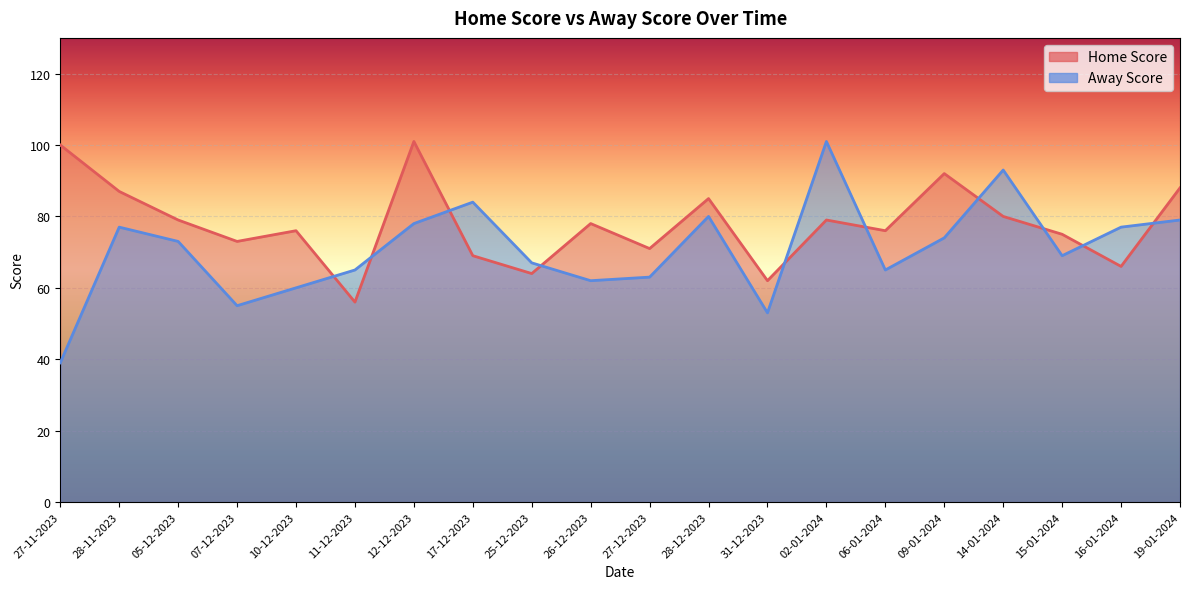

At which category is the sum across all series the highest?

02-01-2024